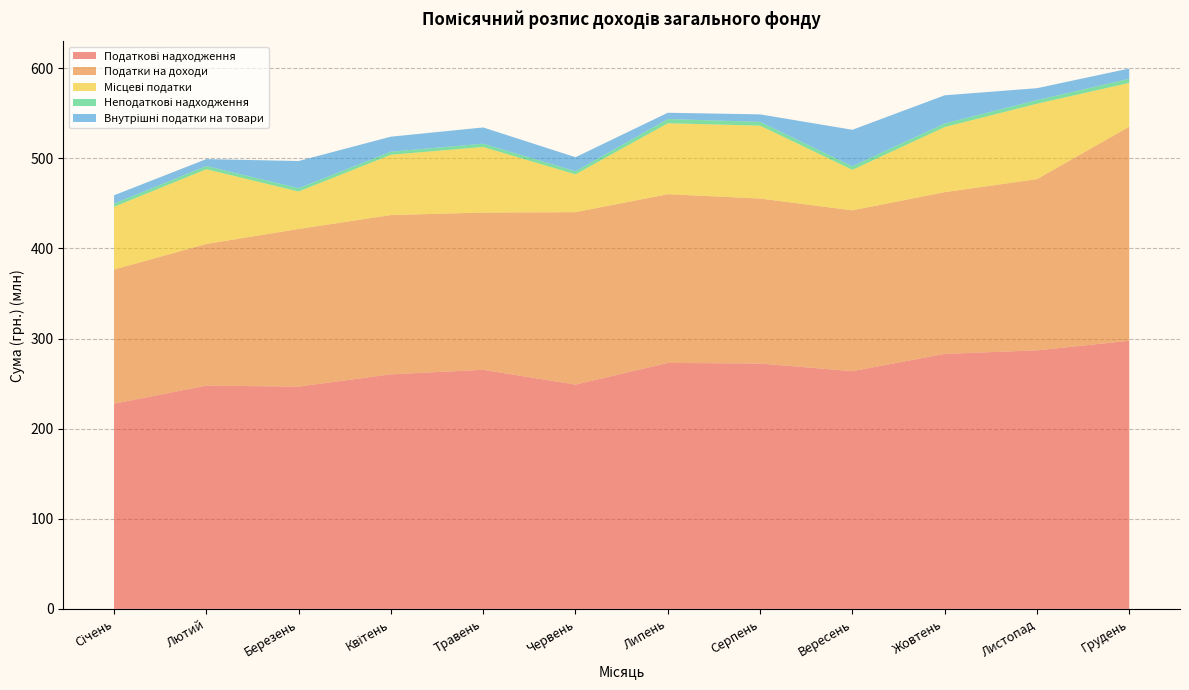

Reading left to right, what are all the values shown in this chart?

Податкові надходження: 227682900	247746800	246644300	260287400	265264600	248866900	272916900	272258900	263762000	282932700	286860200	297499500
Податки на доходи: 148831400	157175000	174877000	176693700	174454000	191315000	187184000	183036000	178436300	179442300	189942000	237506400
Місцеві податки: 69601500	82917400	41574300	66920700	72779600	42002900	78723400	80892900	44935200	72226400	83673200	48582500
Неподаткові надходження: 3555200	3567500	3657400	3385700	3652600	3429200	4649900	4193200	4072100	3973600	4024100	4569500
Внутрішні податки на товари: 9250000	7654400	30193000	16673000	18031000	15549000	7009500	8330000	40390500	31264000	13245000	11410600